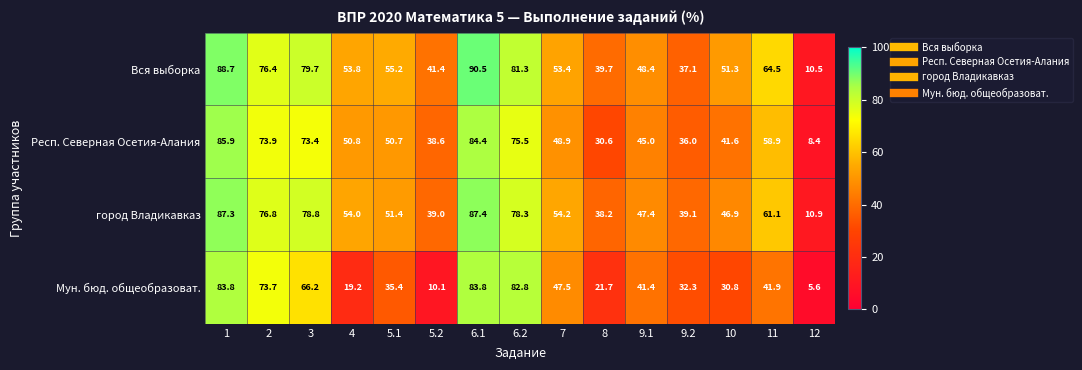

What is the average value of the Вся выборка series?

58.1